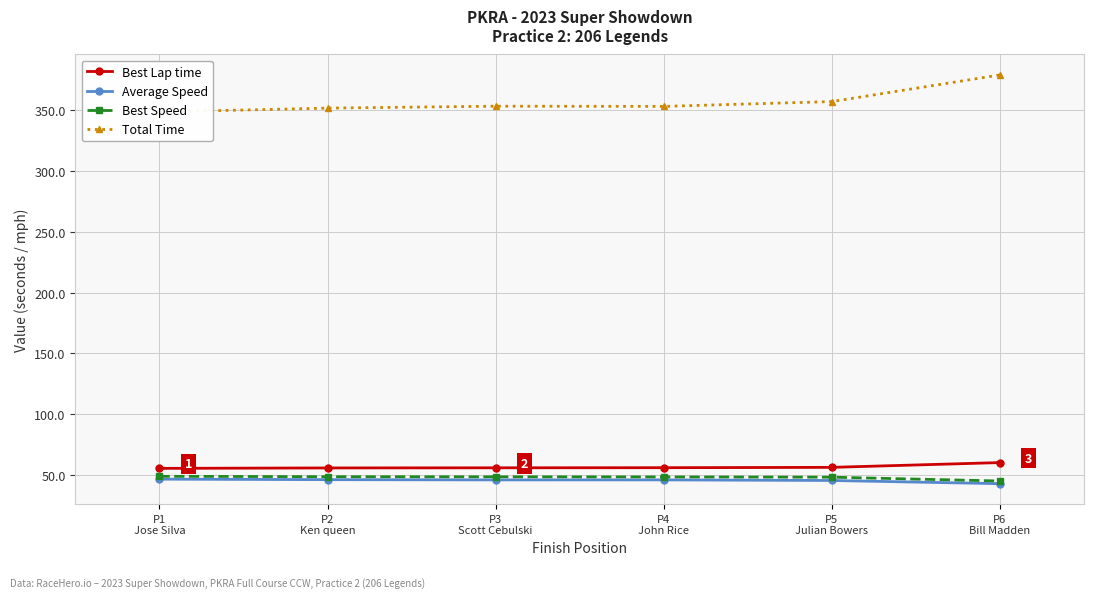

True or false: Total Time and Best Speed cross at least once.

False